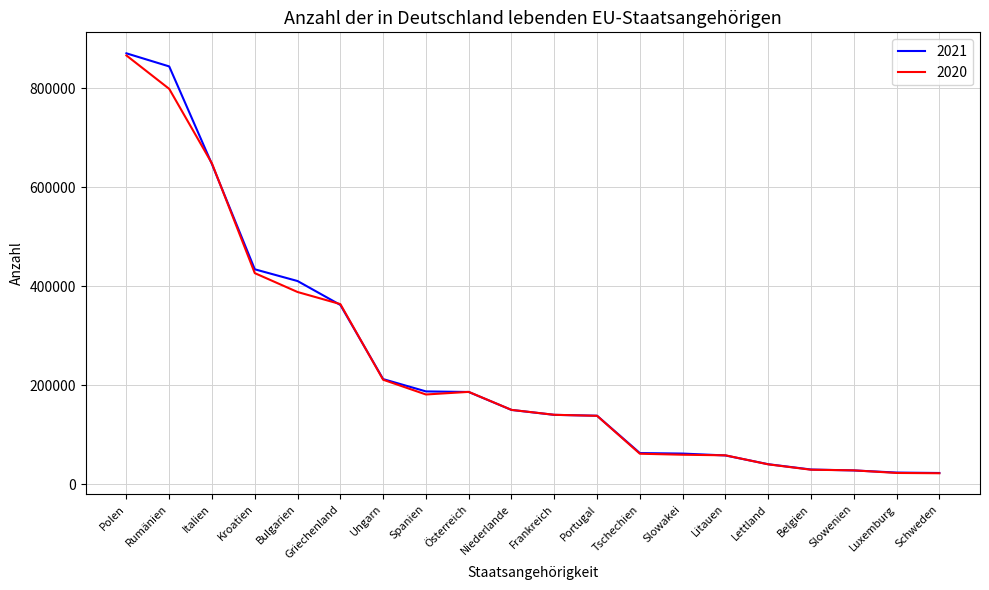

True or false: 2021 has a value of 30032 at Belgien.

True